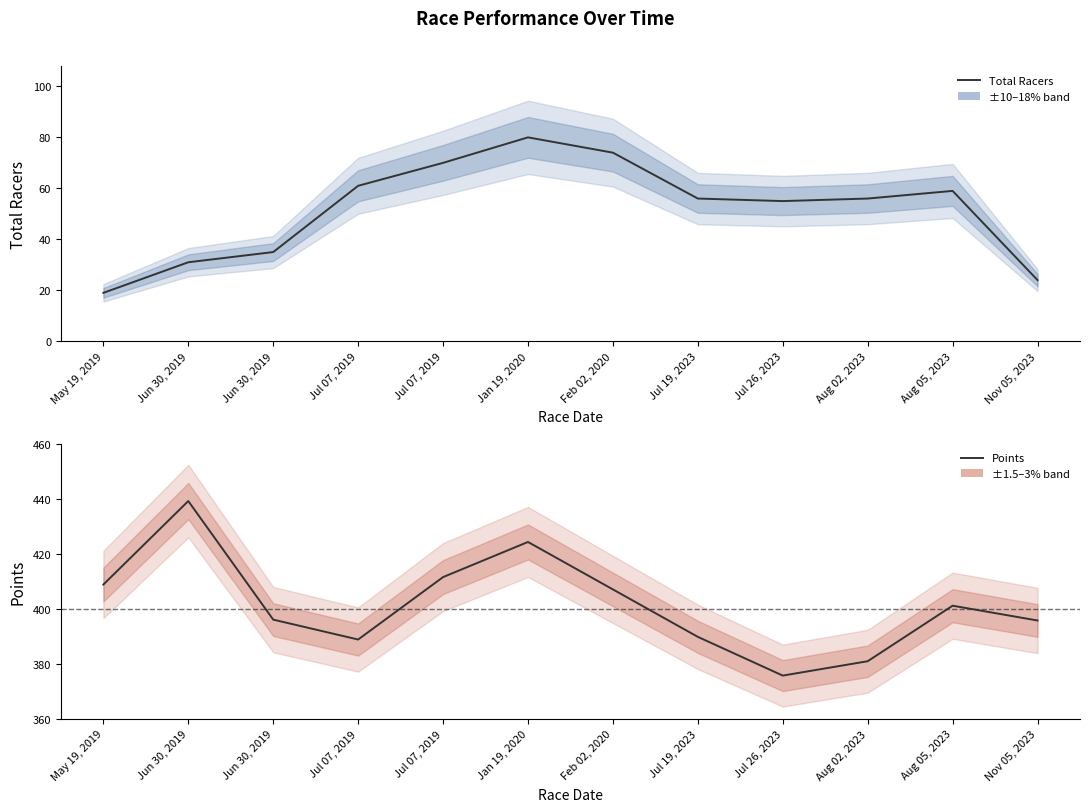

True or false: the data shows 56 at Aug 02, 2023.

True